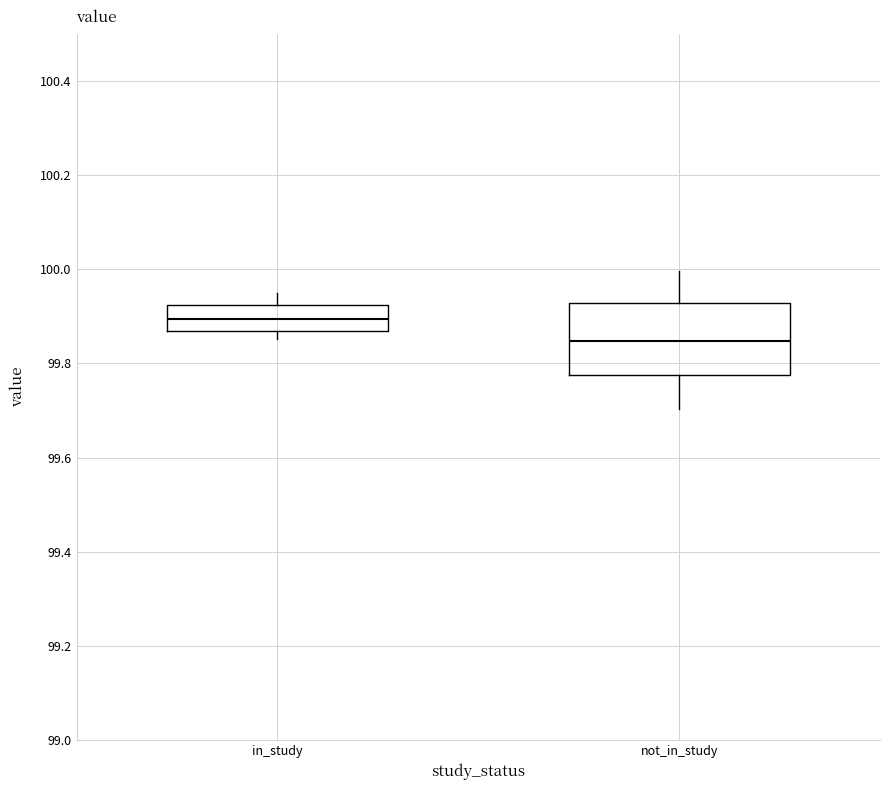

Reading left to right, read every box against the y-axis: the position of its median line, the range the box covers, and the ends of its whiskers. The values are not printed on the chart, so give them approximately, as read against the axis.

in_study: median 99.90, box 99.86 to 99.92, whiskers 99.86 (just below the box's lower edge) to 99.94
not_in_study: median 99.84, box 99.78 to 99.92, whiskers 99.70 to 100.00